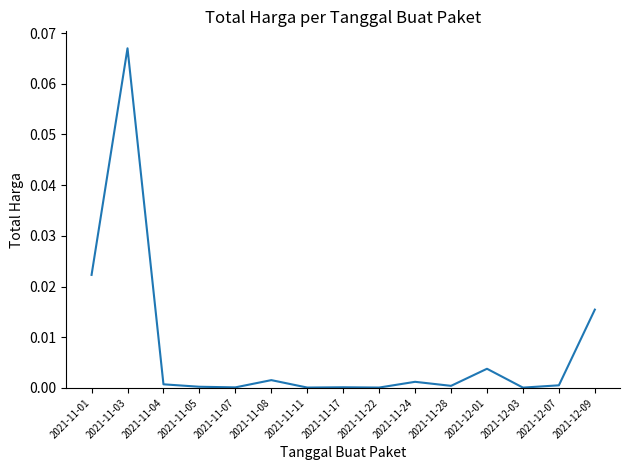

What position from the right is 2021-11-03?

14